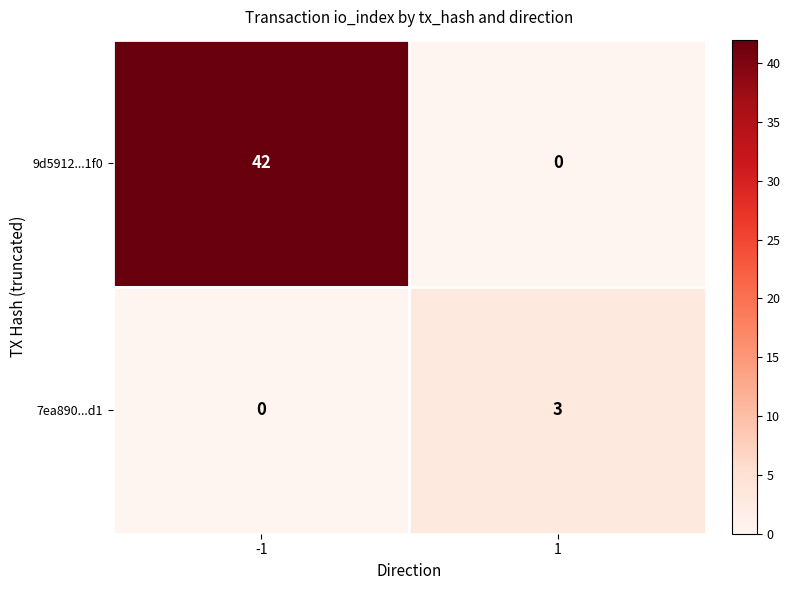

The value of 7ea890...d1 at 1 is 3. True or false?

True